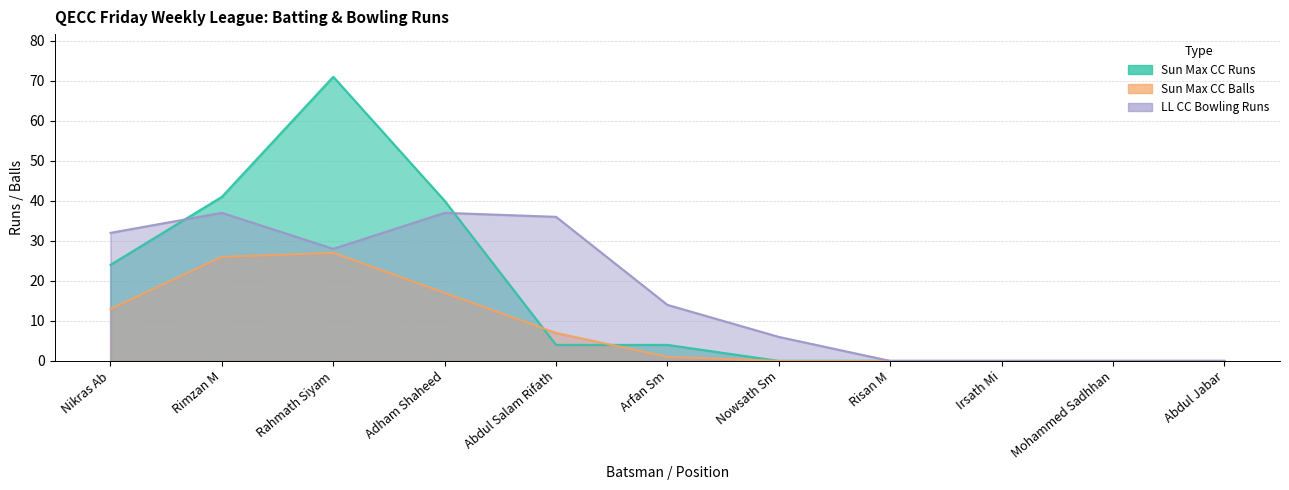

What is the difference between the LL CC Bowling Runs values at Abdul Salam Rifath and Adham Shaheed?

1